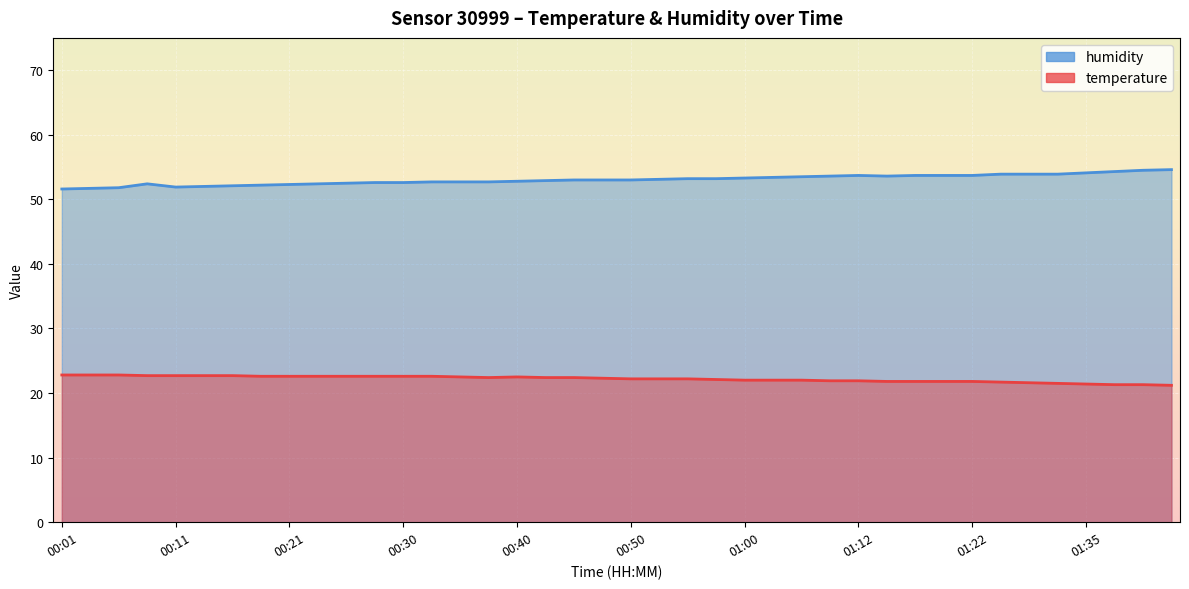

What is the average value of the humidity series?

53.0